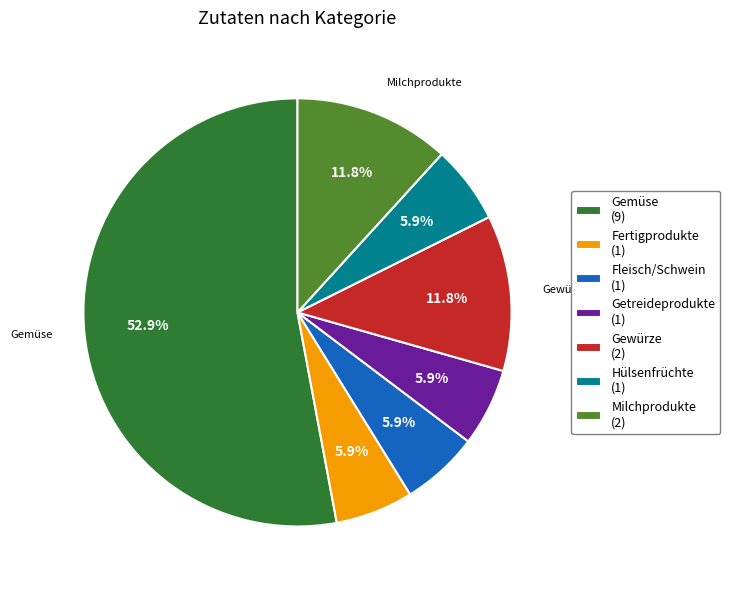

How many slices are in this pie chart?

7